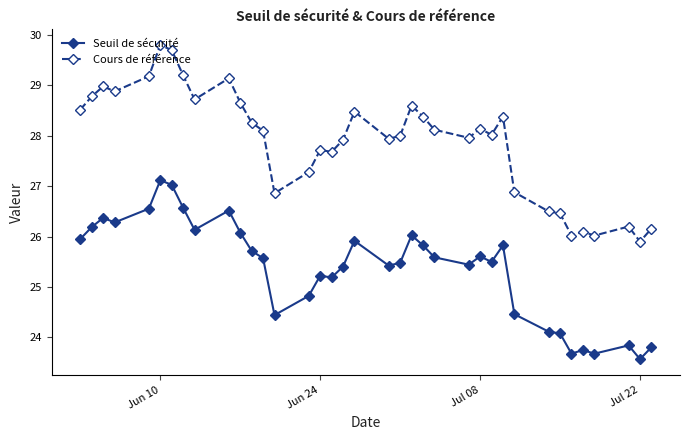

What is the difference between the maximum and minimum values in the Seuil de sécurité series?

3.5